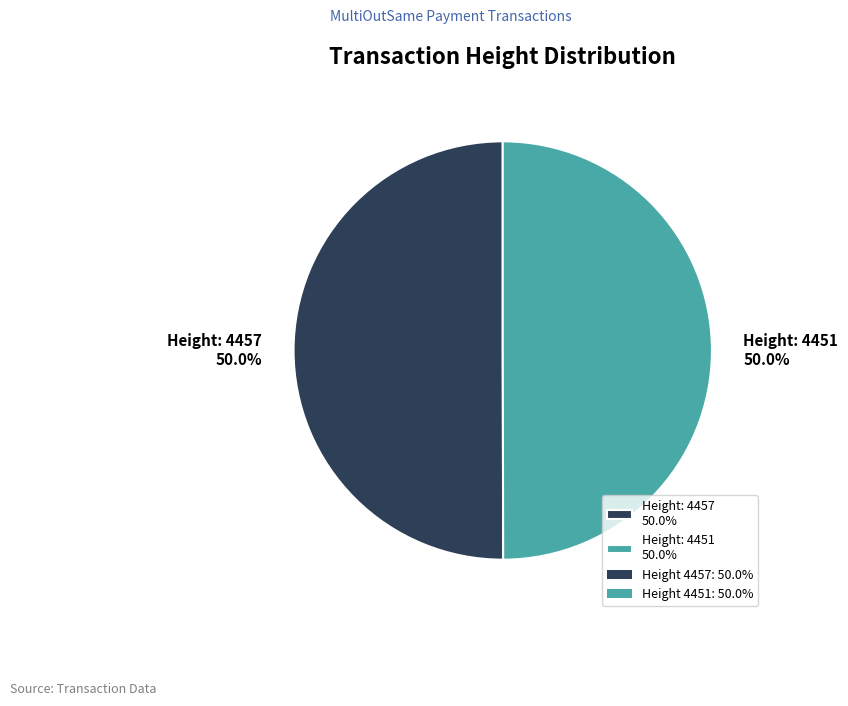

Approximately how many times larger is the value at Height: 4457 50.0% compared to Height: 4451 50.0%?

1.0